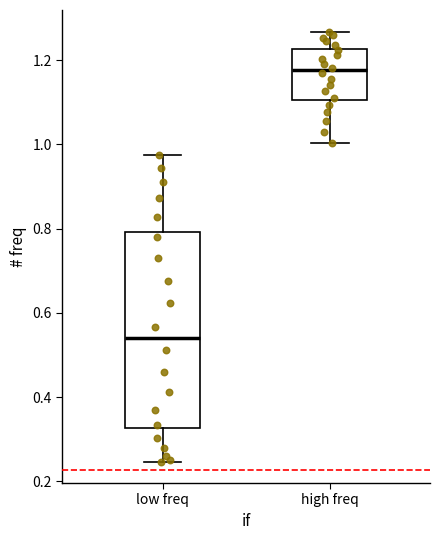

Which box is the tallest, from its lower edge to its upper edge?

low freq